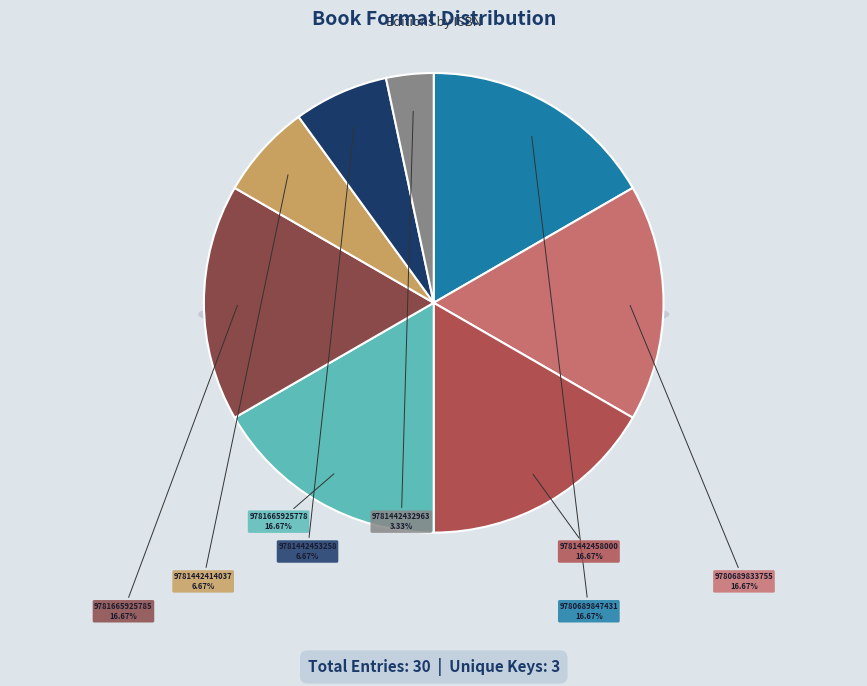

Is 9781442432963 the majority of the pie?

No